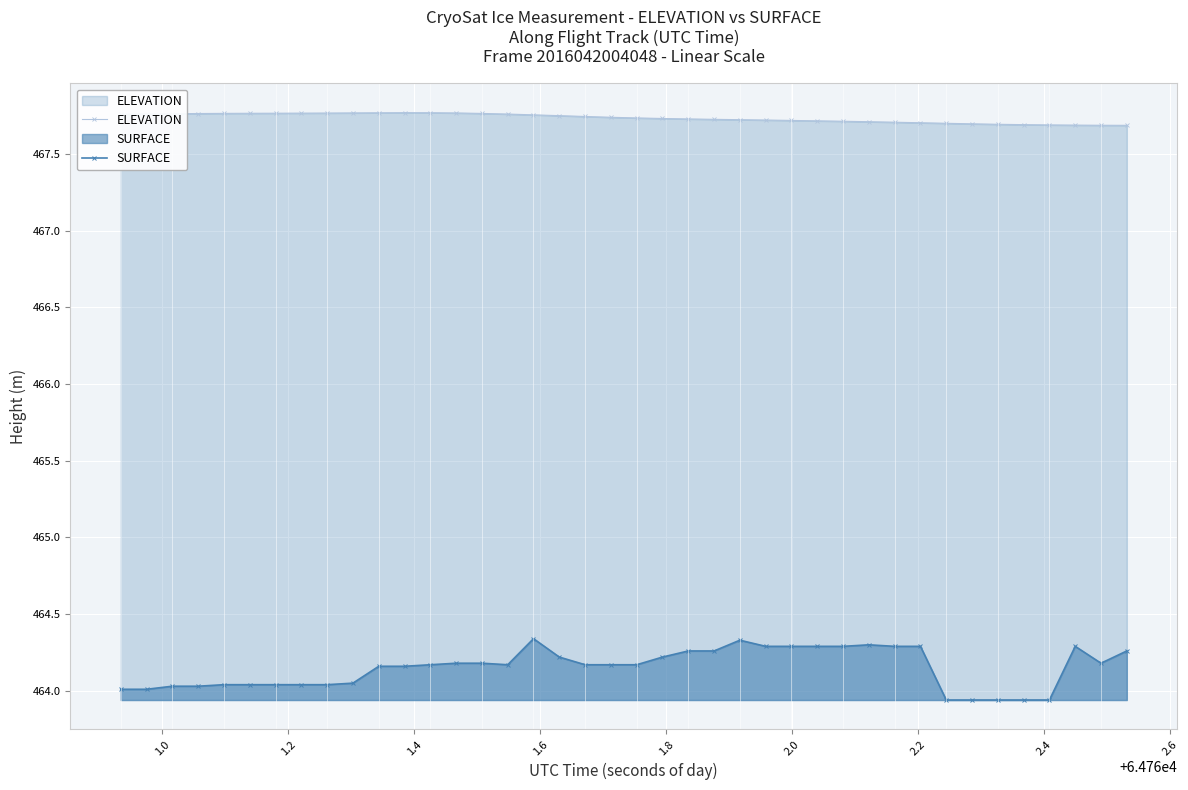

What is the value of the SURFACE point at the 30th from the left?

464.3